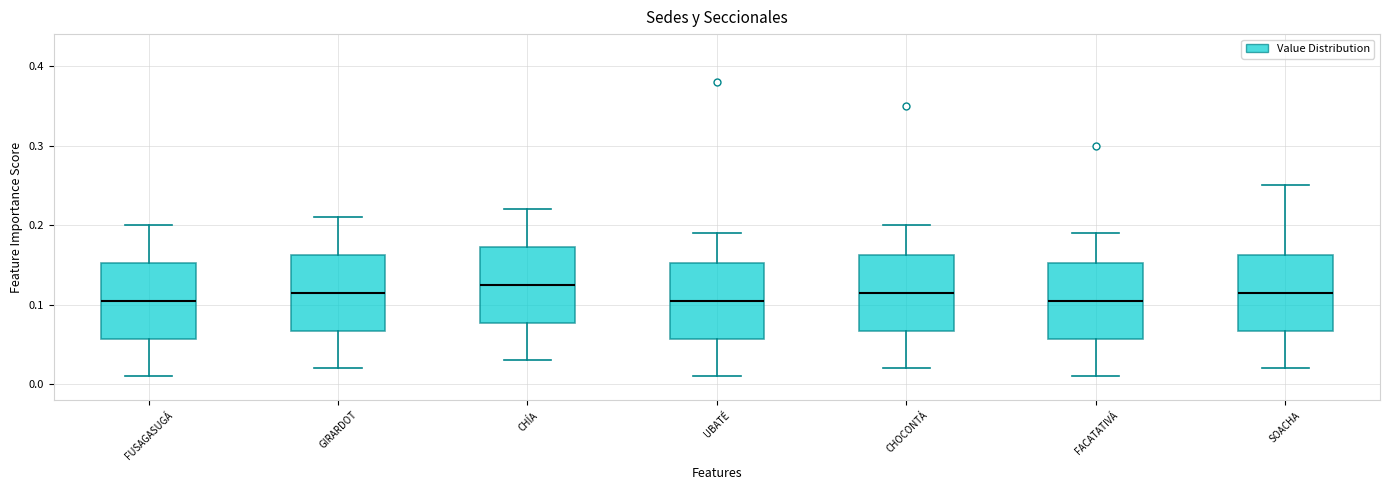

Reading left to right, read every box against the y-axis: the position of its median line, the range the box covers, and the ends of its whiskers. The values are not printed on the chart, so give them approximately, as read against the axis.

FUSAGASUGÁ: median 0.11, box 0.06 to 0.15, whiskers 0.01 to 0.20
GIRARDOT: median 0.12, box 0.07 to 0.16, whiskers 0.02 to 0.21
CHÍA: median 0.13, box 0.08 to 0.17, whiskers 0.03 to 0.22
UBATÉ: median 0.11, box 0.06 to 0.15, whiskers 0.01 to 0.19
CHOCONTÁ: median 0.12, box 0.07 to 0.16, whiskers 0.02 to 0.20
FACATATIVÁ: median 0.11, box 0.06 to 0.15, whiskers 0.01 to 0.19
SOACHA: median 0.12, box 0.07 to 0.16, whiskers 0.02 to 0.25